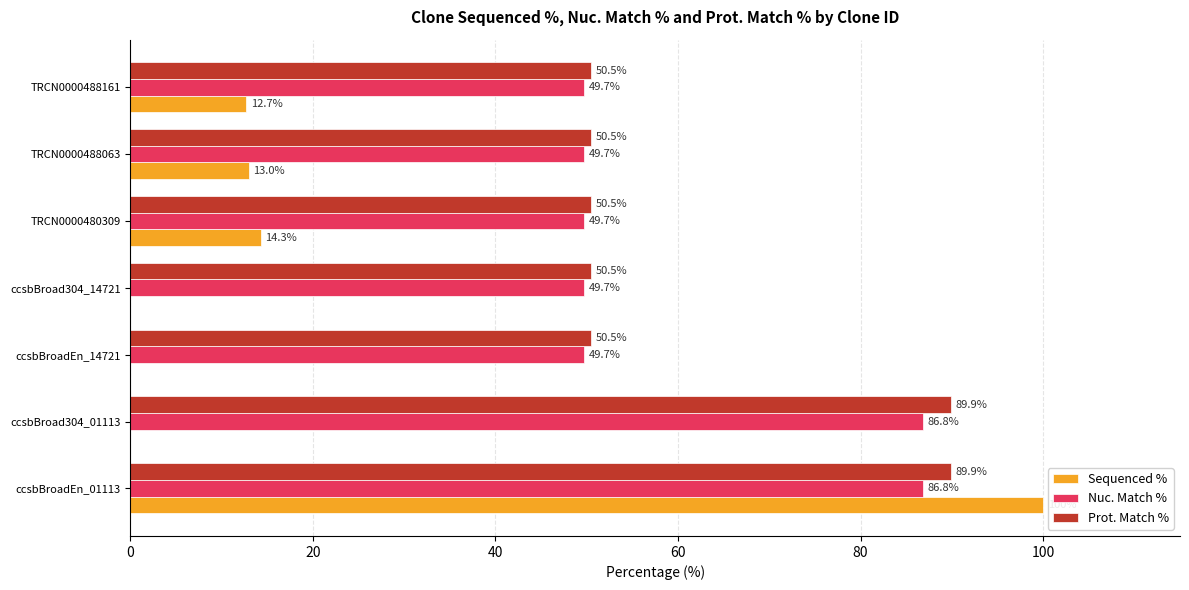

Is it true that Sequenced % equals 17.7 at TRCN0000488063?

False